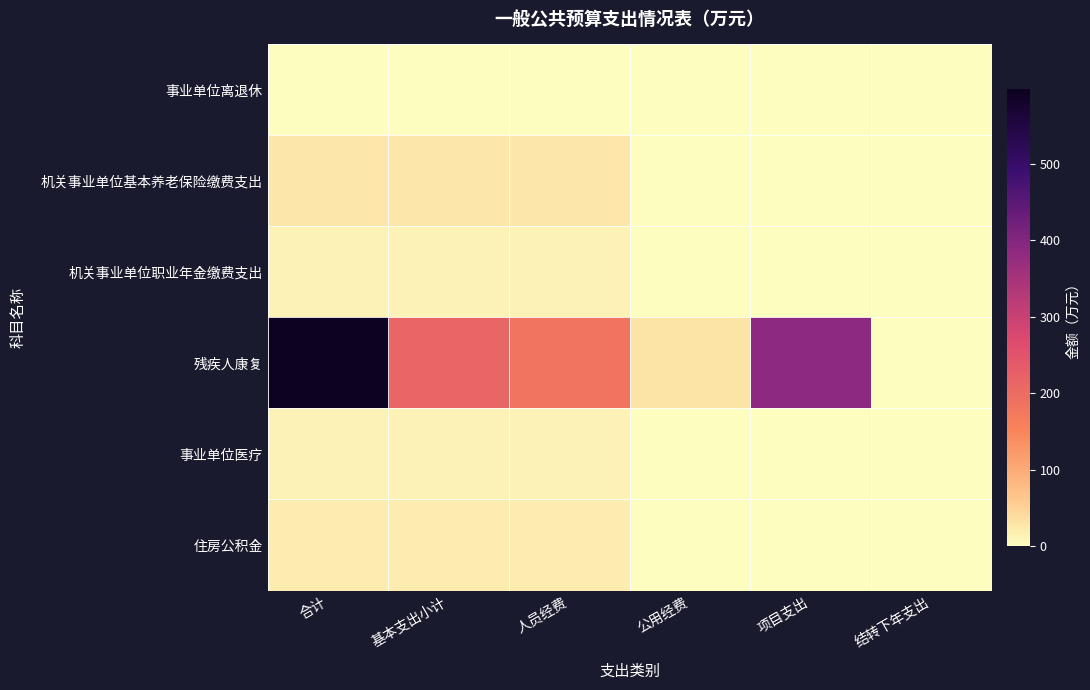

Which has a higher value, 项目支出 or 人员经费?

人员经费